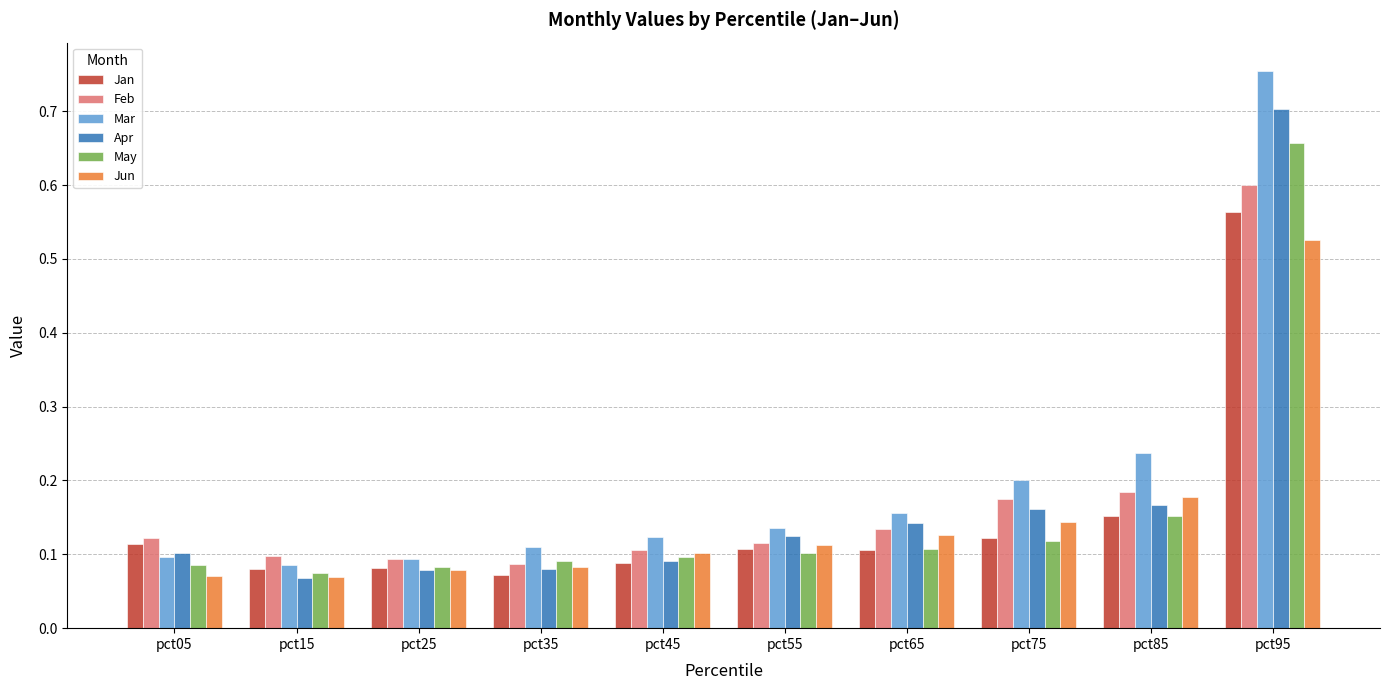

Which label corresponds to the largest value in the chart?

pct95